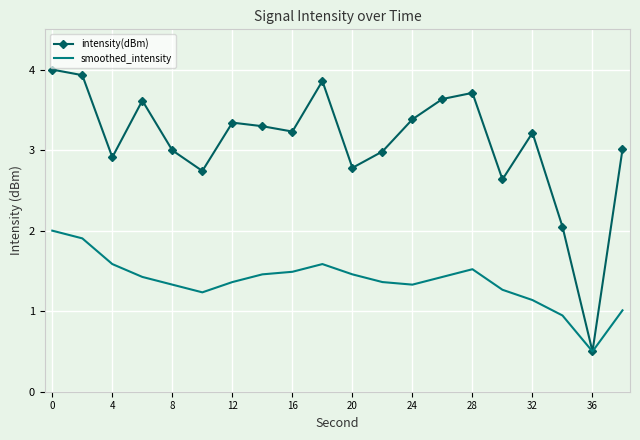

What is the maximum value for intensity(dBm)?

4.0